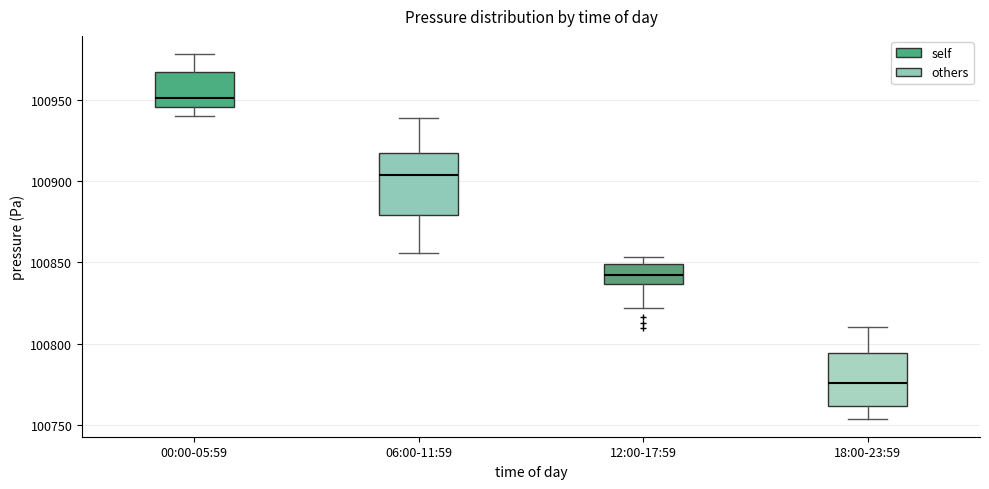

Reading left to right, transcribe this box plot: for each box, give where its median line is, the range the box spans, and where its two whiskers end, as read against the y-axis. The values are not printed on the chart, so give them approximately, as read against the axis.

00:00-05:59: median 100950, box 100945 to 100965, whiskers 100940 to 100980
06:00-11:59: median 100905, box 100880 to 100920, whiskers 100855 to 100940
12:00-17:59: median 100840, box 100835 to 100850, whiskers 100820 to 100855
18:00-23:59: median 100775, box 100760 to 100795, whiskers 100755 to 100810